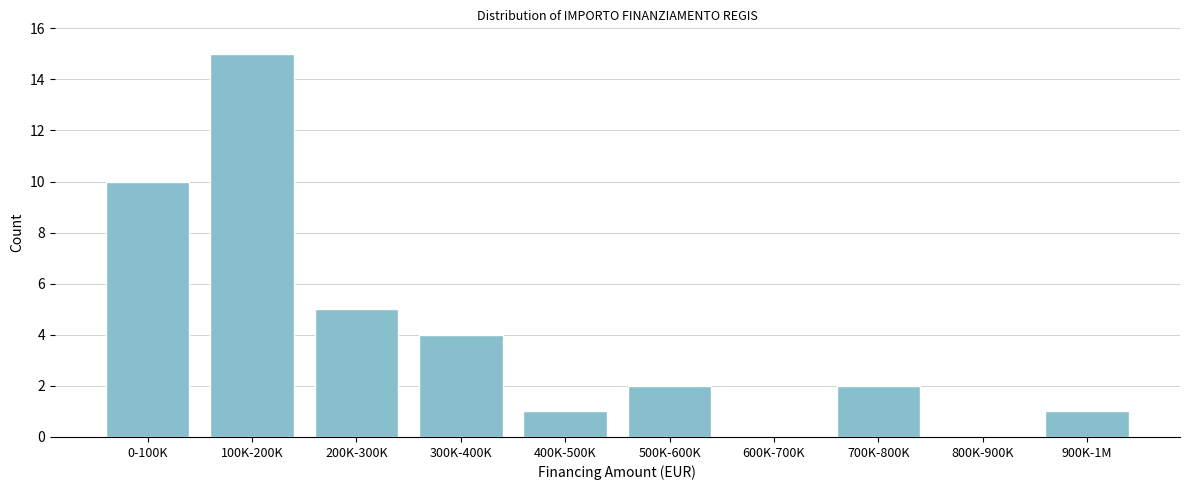

Reading left to right, extract all data points from this chart.

0-100K=10	100K-200K=15	200K-300K=5	300K-400K=4	400K-500K=1	500K-600K=2	600K-700K=0	700K-800K=2	800K-900K=0	900K-1M=1